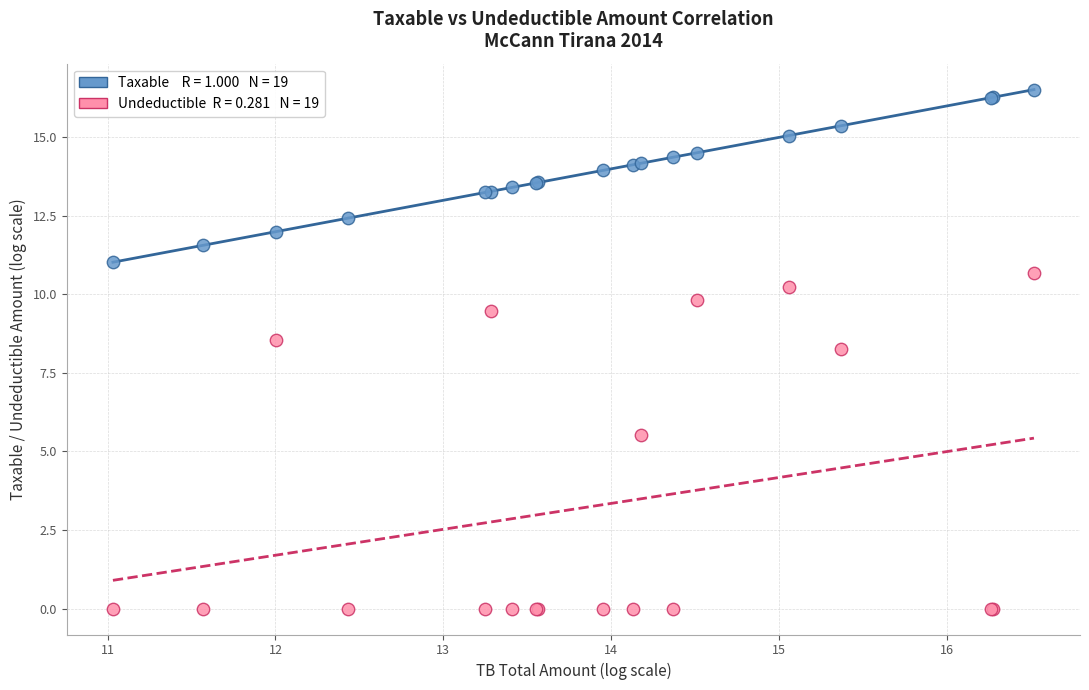

Across all series, what Y value is closest to 8?

8.3